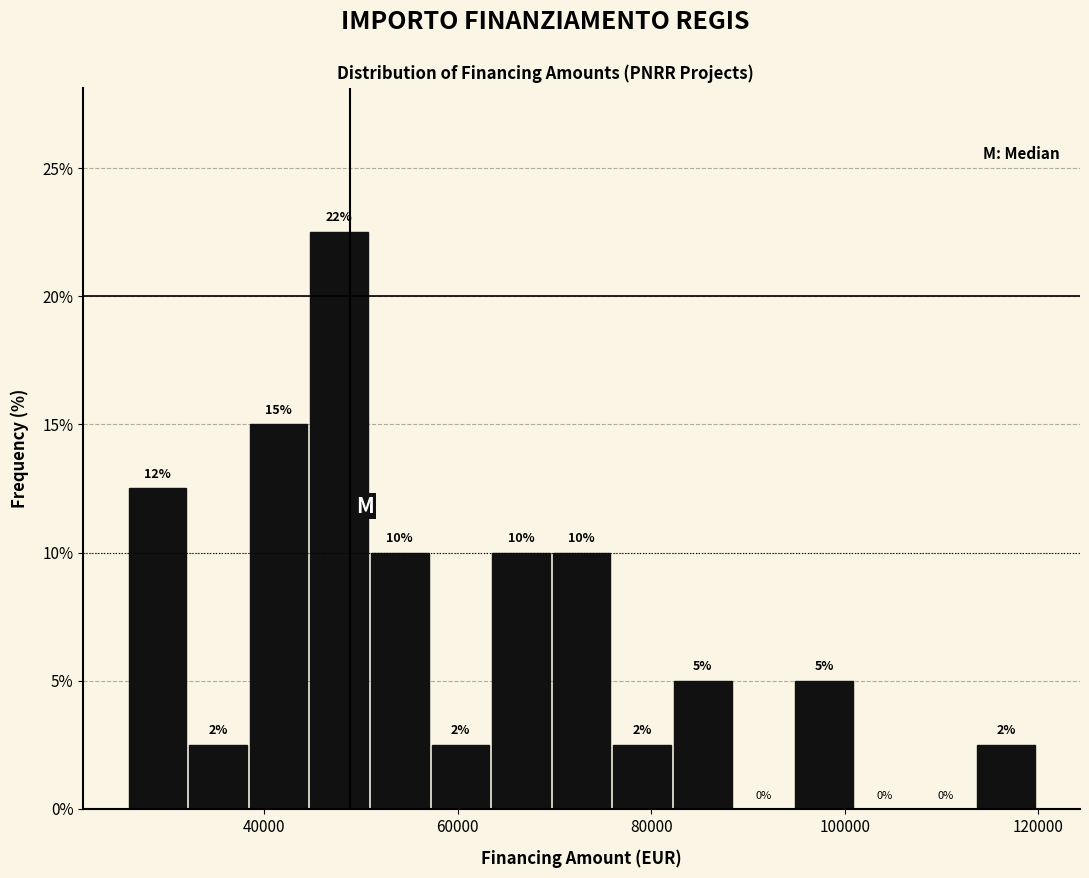

Read against the x-axis, roughly where is the centre of the tallest bar?

48000